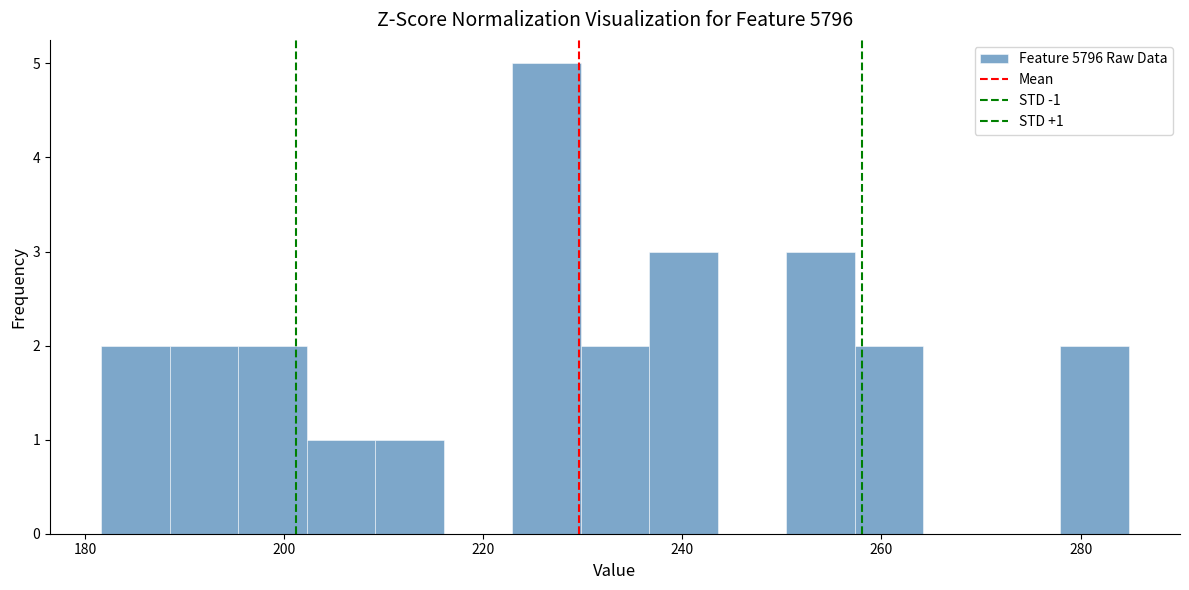

Read against the x-axis, roughly where is the centre of the tallest bar?

226